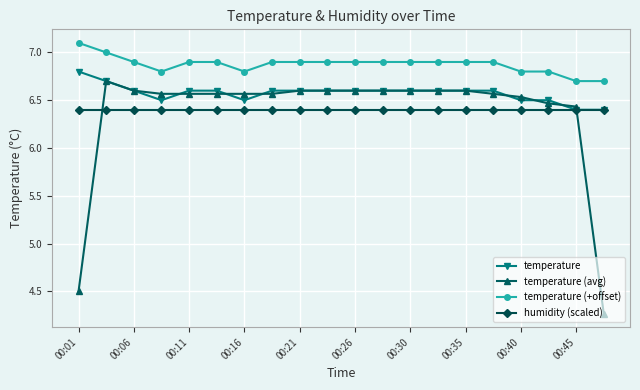

What is the greatest value displayed?

7.1